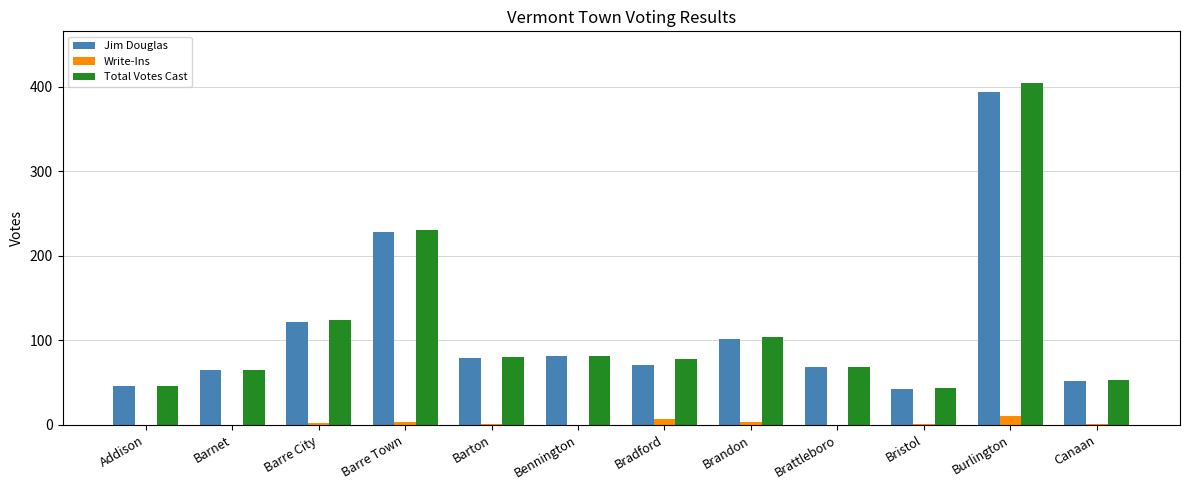

Between Barre City and Burlington, which series saw the biggest shift?

Total Votes Cast